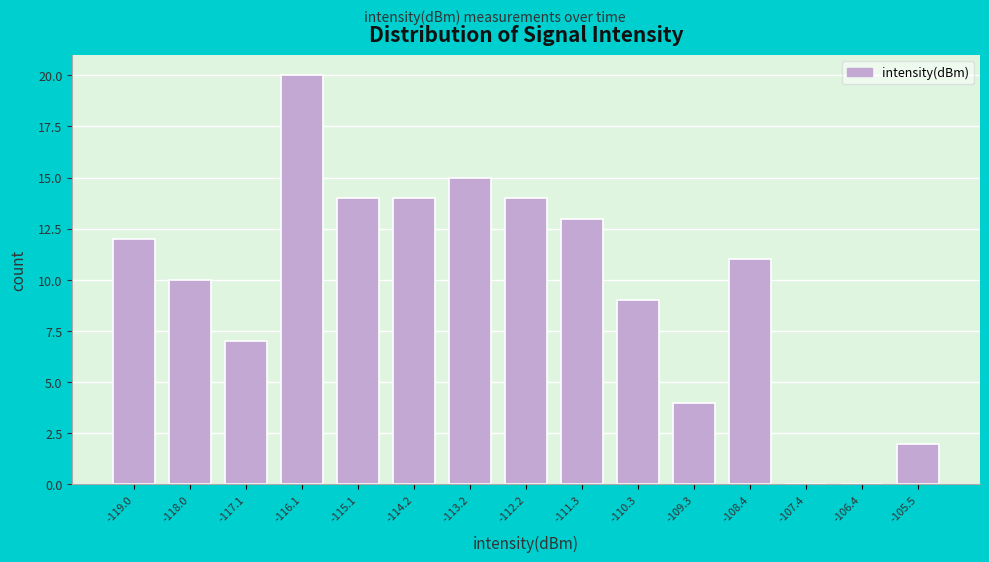

What is the height of the bar covering -116.6 to -115.6 on the x-axis? Neither the bar edges nor the heights are printed on the chart, so give them approximately, as read against the axes.

20